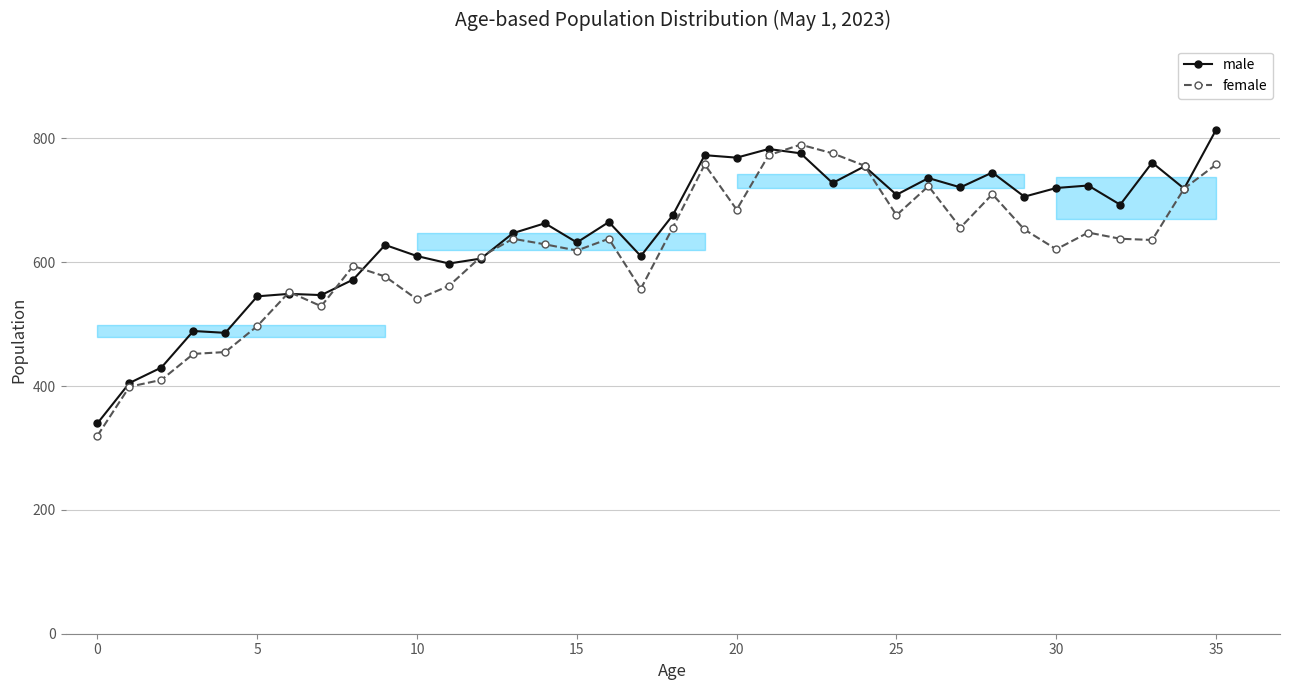

What is the difference between the female values at 31 and 27?

8